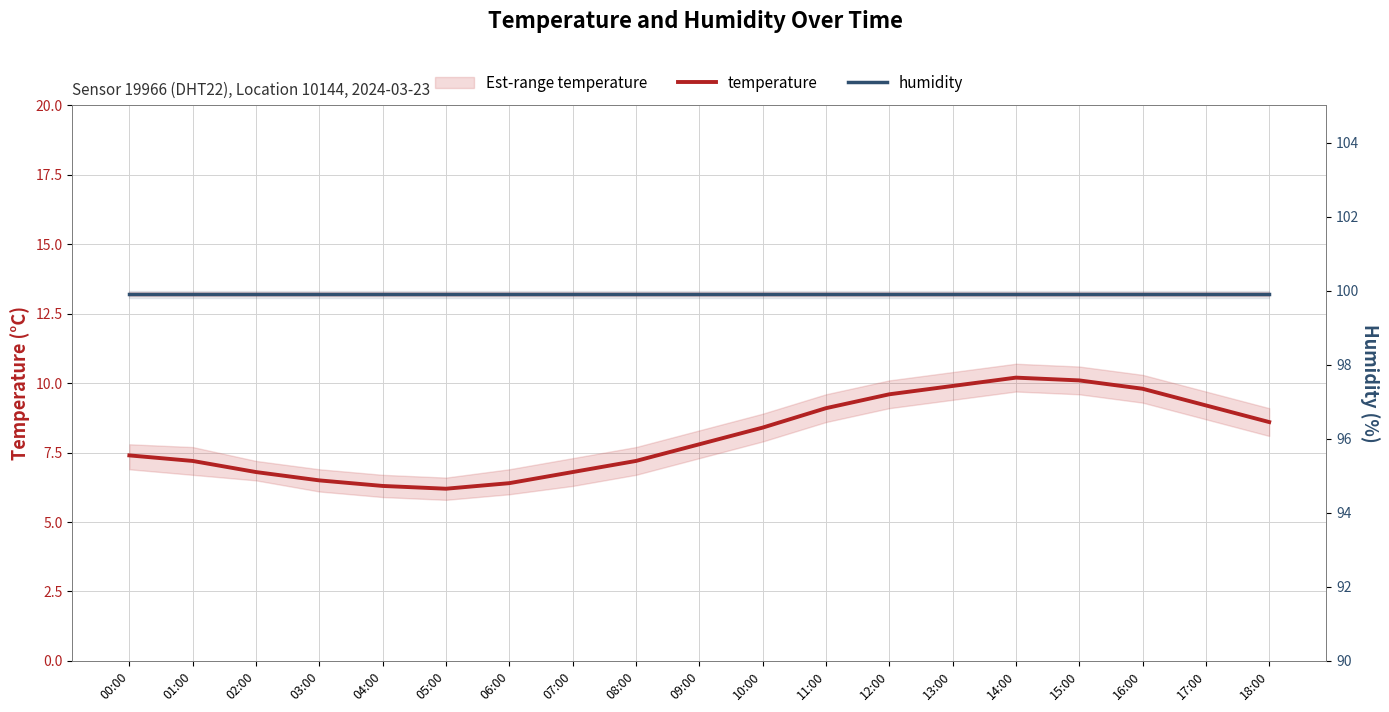

What value does the temperature series have at 03:00?

6.5